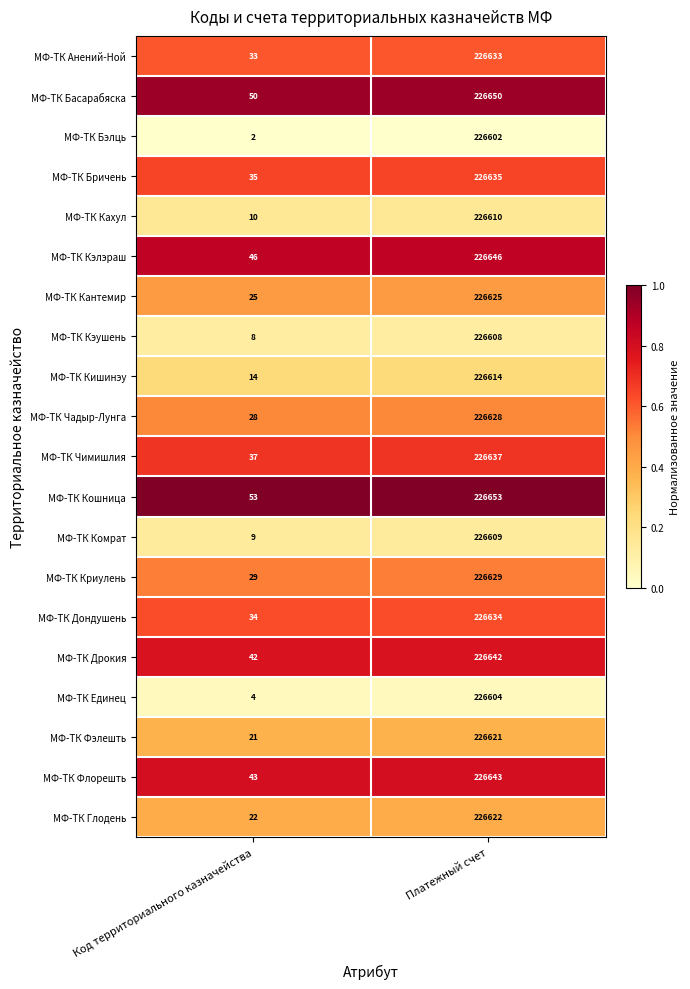

Which category has the highest value in the МФ-ТК Басарабяска series?

Платежный счет